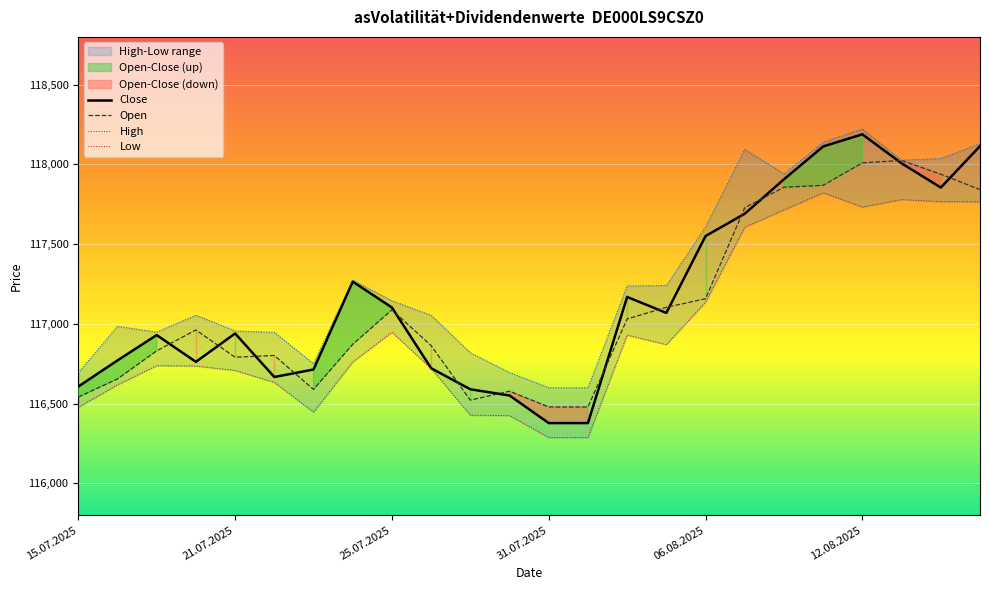

Which category has the highest value in the Close series?

12.08.2025